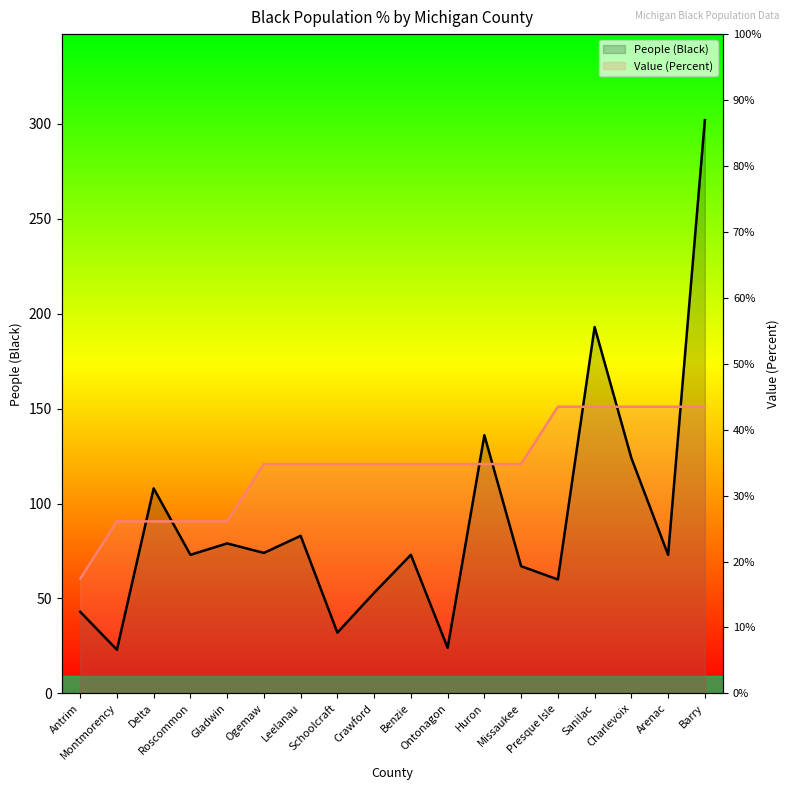

What is the value of the People (Black) point at the 5th from the left?

79.0